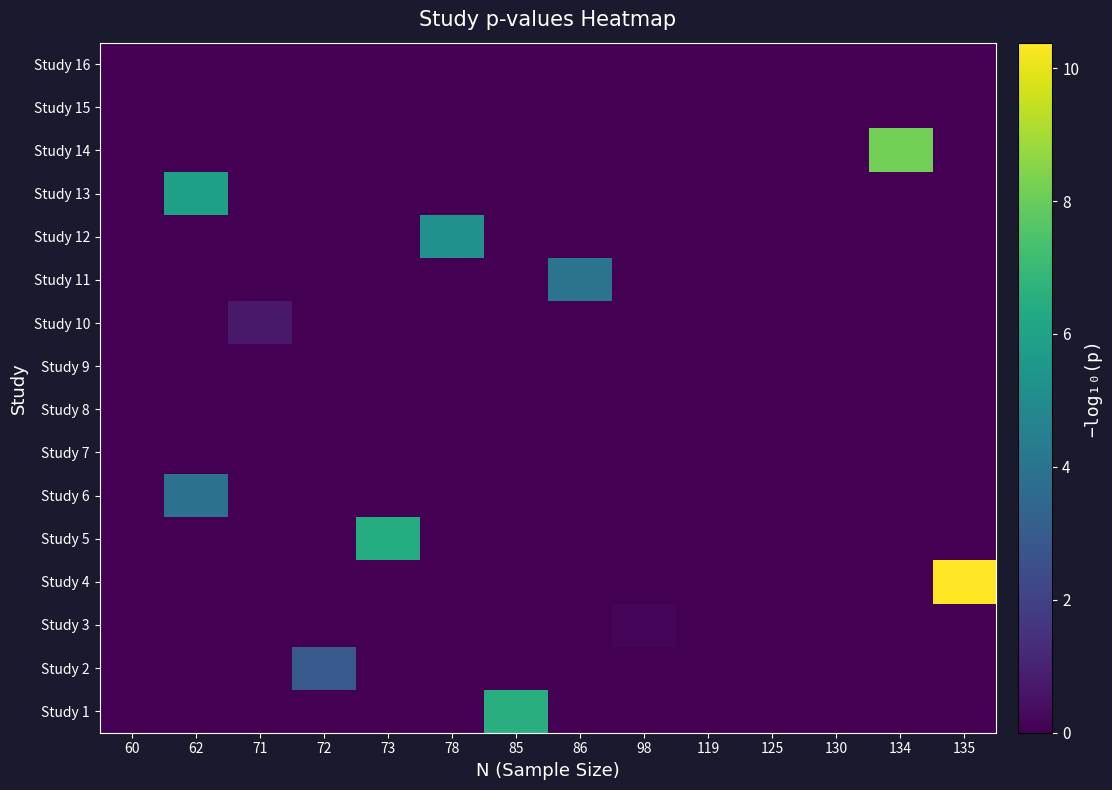

Rank the series at 60 from highest to lowest value.

Study 1, Study 2, Study 3, Study 4, Study 5, Study 6, Study 7, Study 8, Study 9, Study 10, Study 11, Study 12, Study 13, Study 14, Study 15, Study 16